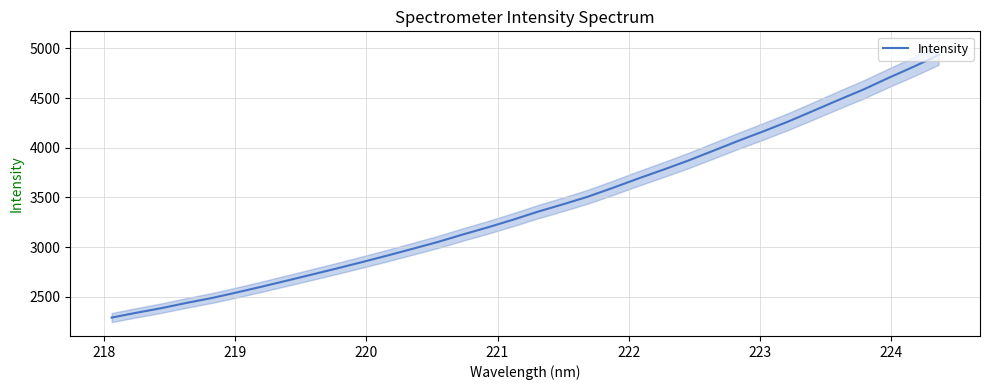

True or false: the data shows 1241.4 at 223.

False